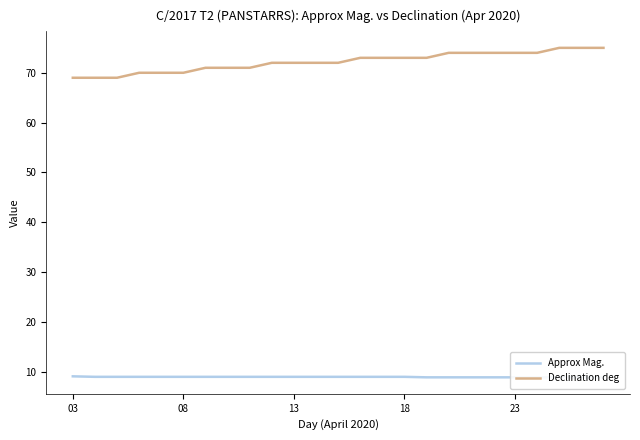

How many lines are shown in the chart?

2